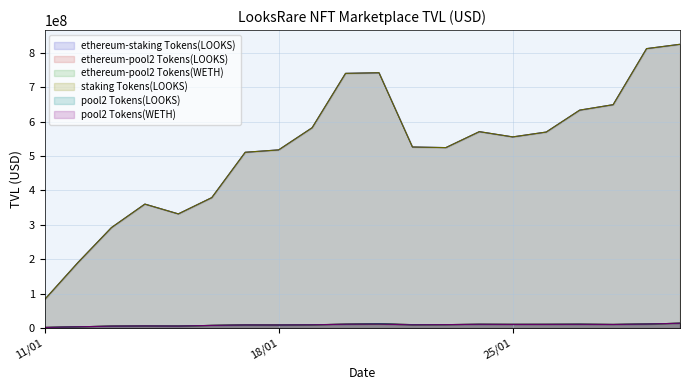

How many series are shown in this chart?

6